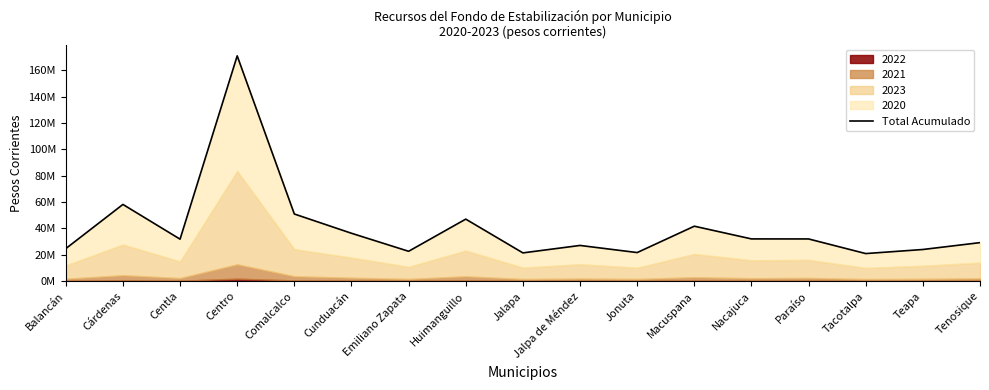

Does the chart have visible grid lines?

No